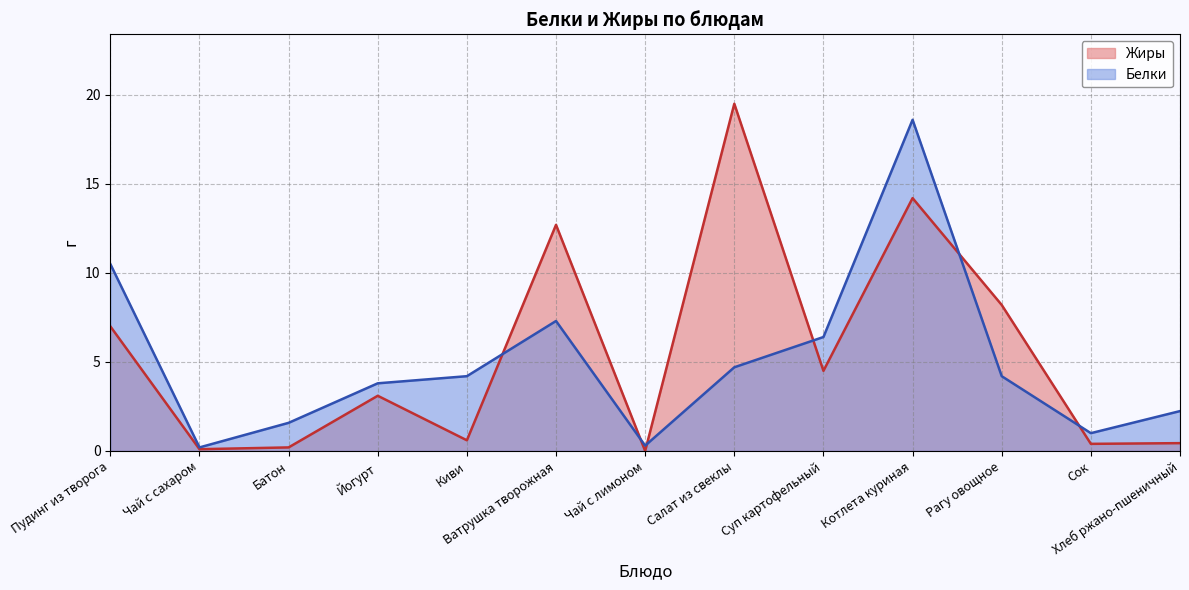

How many data points in Жиры are above 3?

7